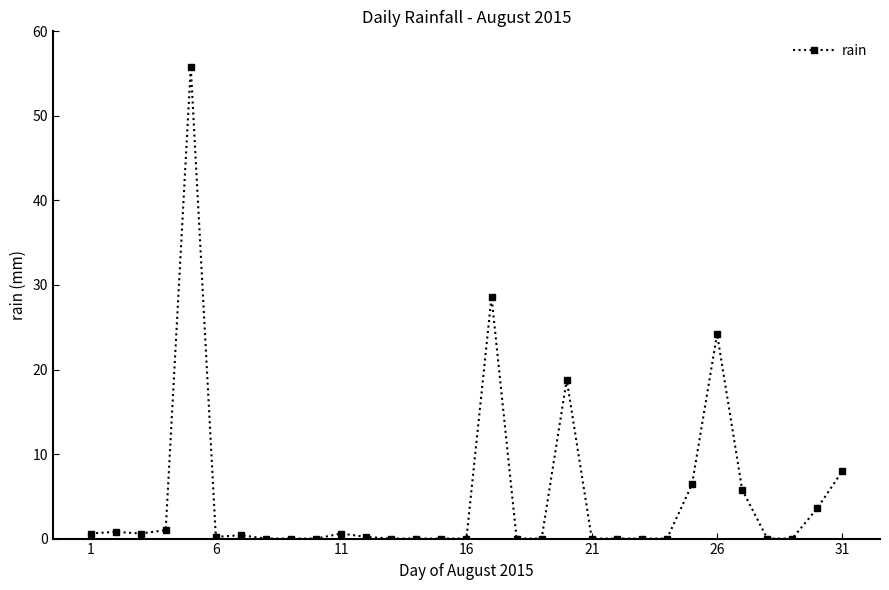

What is the value of the 22nd point from the left?

0.0